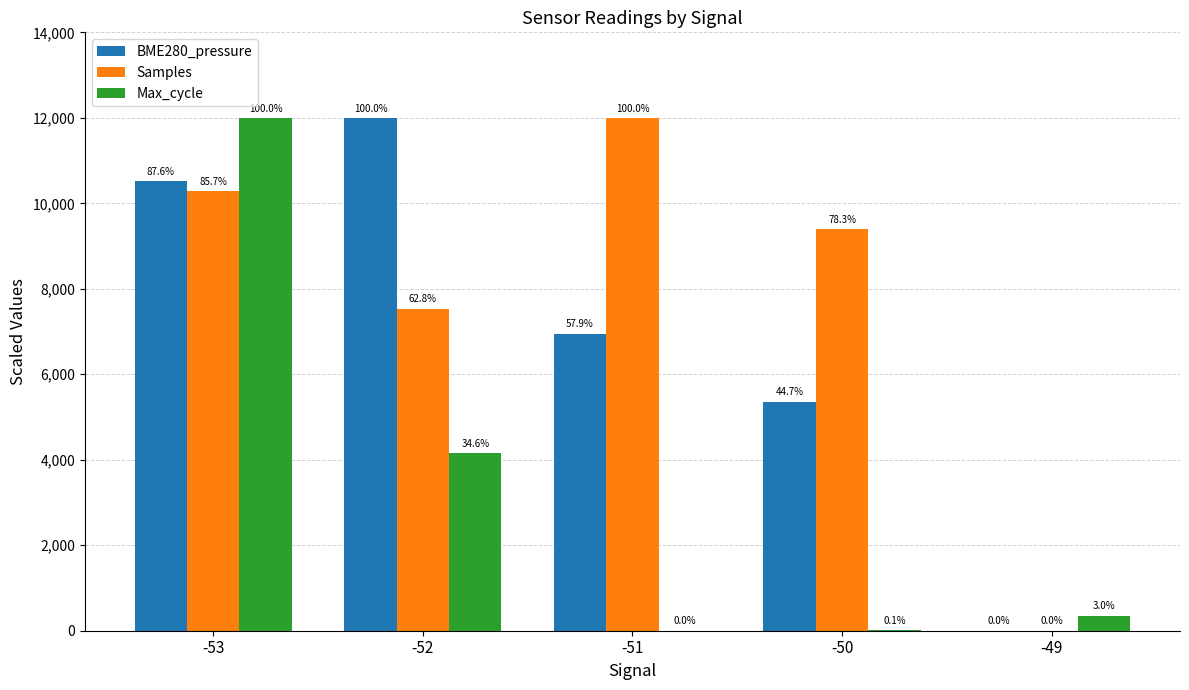

Is it true that BME280_pressure equals 2864.9 at -50?

False